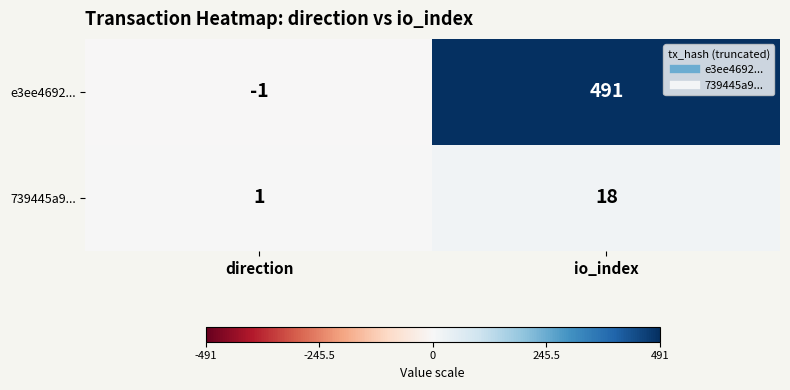

What is the spread (max minus min) of values at direction?

2